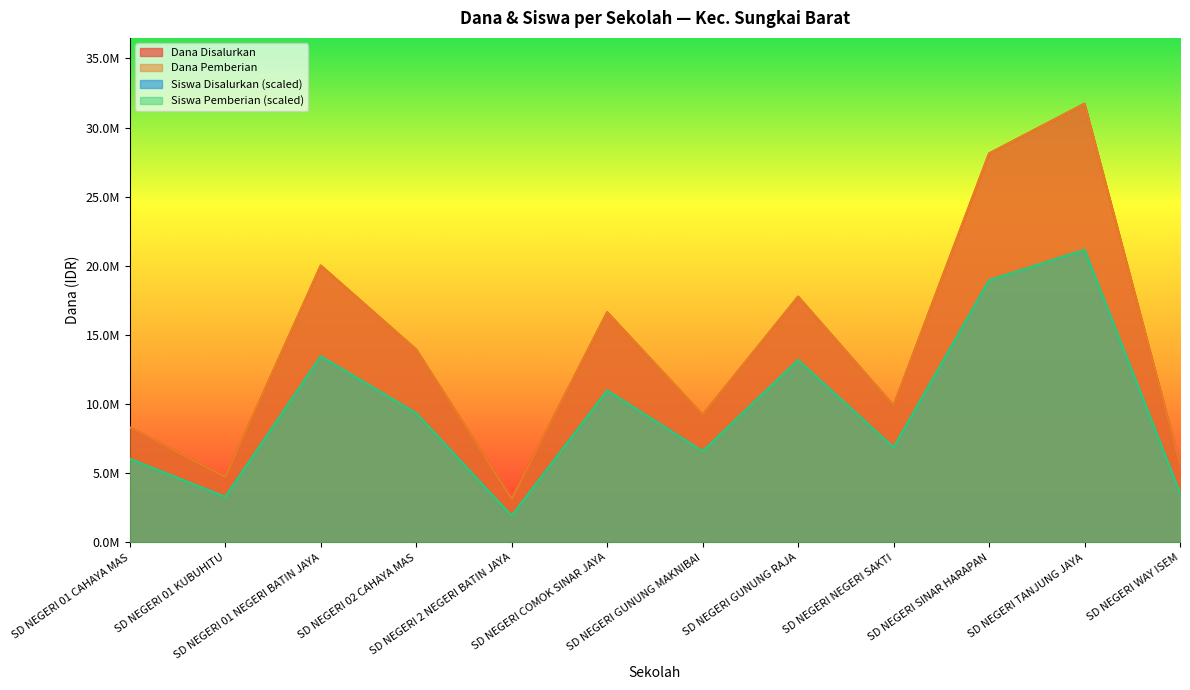

Reading left to right, list all the values displayed in this chart.

Dana Disalurkan: 8325000.0	4725000.0	20025000.0	13950000.0	3150000.0	16650000.0	9225000.0	17775000.0	9900000.0	28125000.0	31725000.0	5625000.0
Dana Pemberian: 8325000.0	4725000.0	20025000.0	13950000.0	3150000.0	16650000.0	9225000.0	17775000.0	9900000.0	28125000.0	31725000.0	5625000.0
Siswa Disalurkan: 6042857.1	3296103.9	13459090.9	9338961.0	1922727.3	10987013.0	6592207.8	13184415.6	6866883.1	18952597.4	21150000.0	3570779.2
Siswa Pemberian: 6042857.1	3296103.9	13459090.9	9338961.0	1922727.3	10987013.0	6592207.8	13184415.6	6866883.1	18952597.4	21150000.0	3570779.2